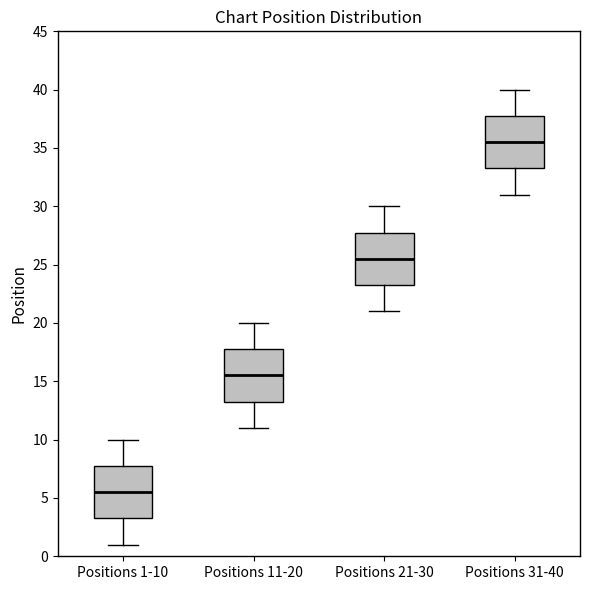

Reading left to right, read every box against the y-axis: the position of its median line, the range the box covers, and the ends of its whiskers. The values are not printed on the chart, so give them approximately, as read against the axis.

Positions 1-10: median 5.5, box 3.5 to 8.0, whiskers 1.0 to 10.0
Positions 11-20: median 15.5, box 13.5 to 18.0, whiskers 11.0 to 20.0
Positions 21-30: median 25.5, box 23.5 to 28.0, whiskers 21.0 to 30.0
Positions 31-40: median 35.5, box 33.5 to 38.0, whiskers 31.0 to 40.0